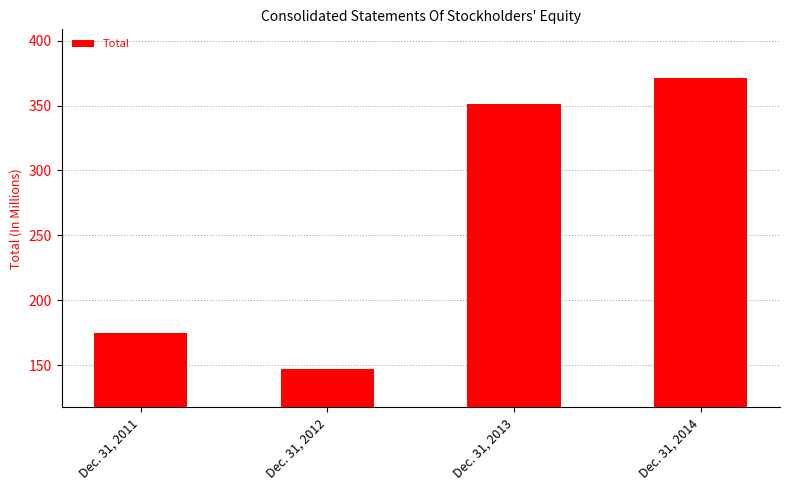

Approximately how many times larger is the value at Dec. 31, 2012 compared to Dec. 31, 2014?

0.4